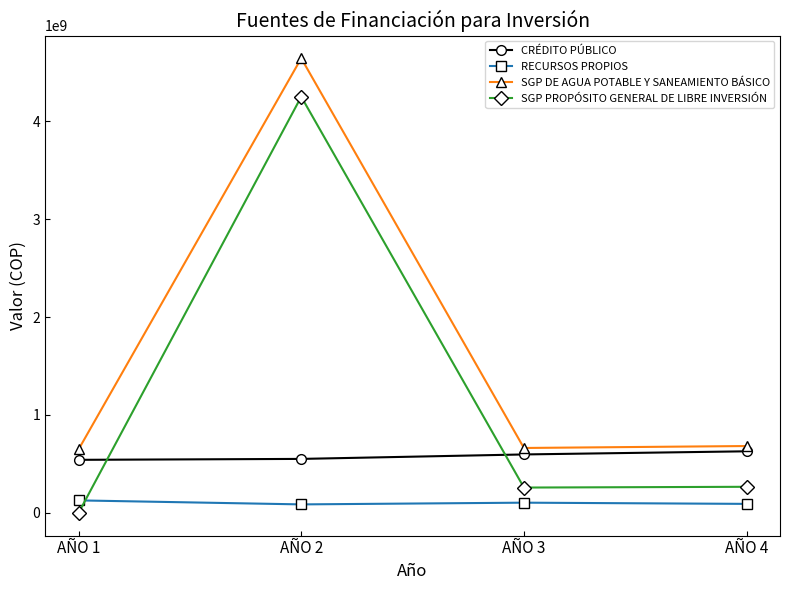

What is the difference between the maximum and minimum values in the SGP DE AGUA POTABLE Y SANEAMIENTO BÁSICO series?

3995356420